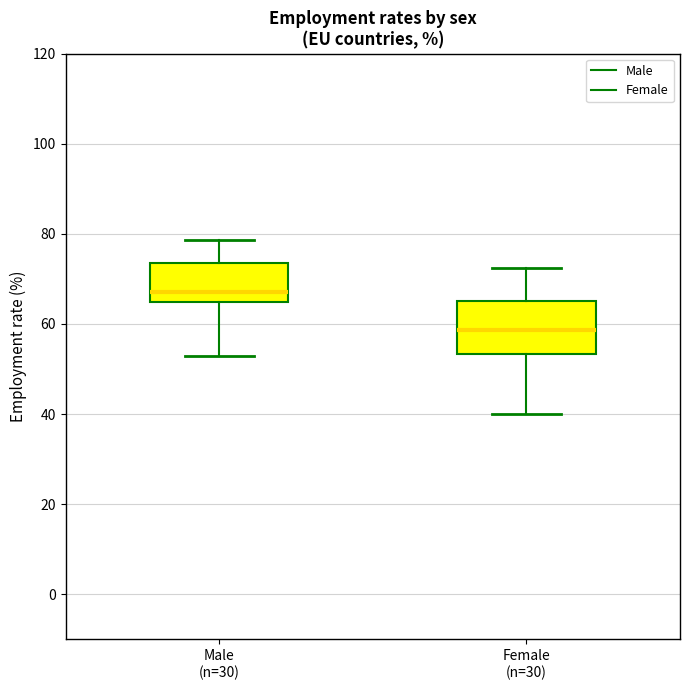

Reading left to right, transcribe this box plot: for each box, give where its median line is, the range the box spans, and where its two whiskers end, as read against the y-axis. The values are not printed on the chart, so give them approximately, as read against the axis.

Male (n=30): median 68, box 64 to 74, whiskers 52 to 78
Female (n=30): median 58, box 54 to 66, whiskers 40 to 72